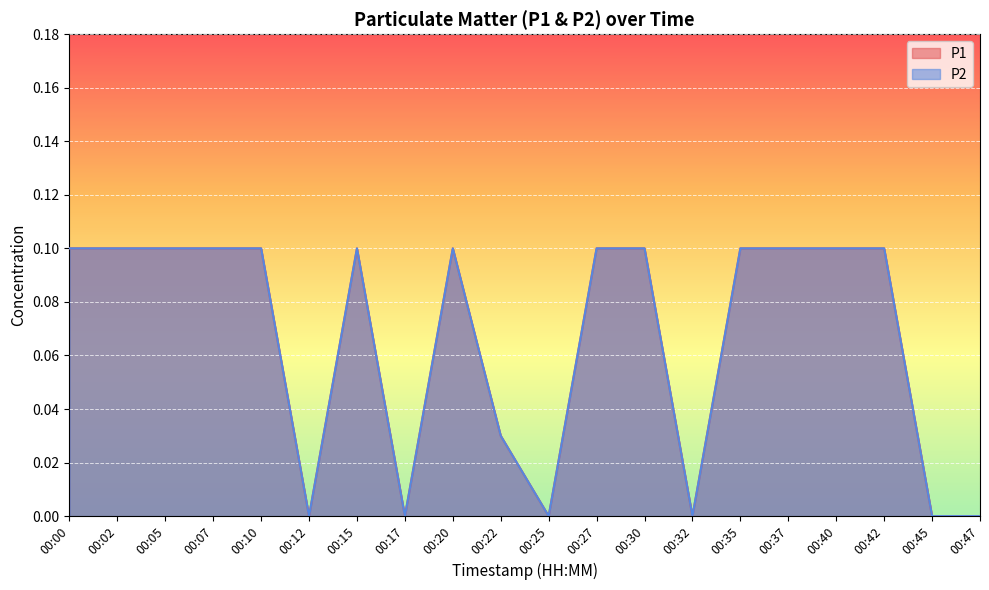

The value of P2 at 00:20 is 0.0. True or false?

False